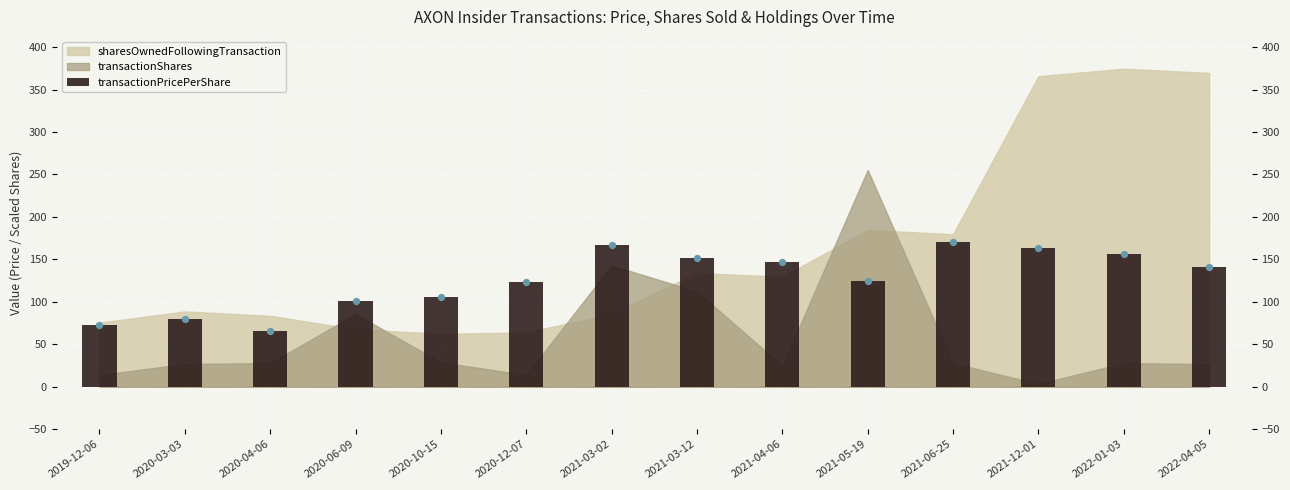

Between 2021-04-06 and 2020-03-03, which is larger?

2021-04-06